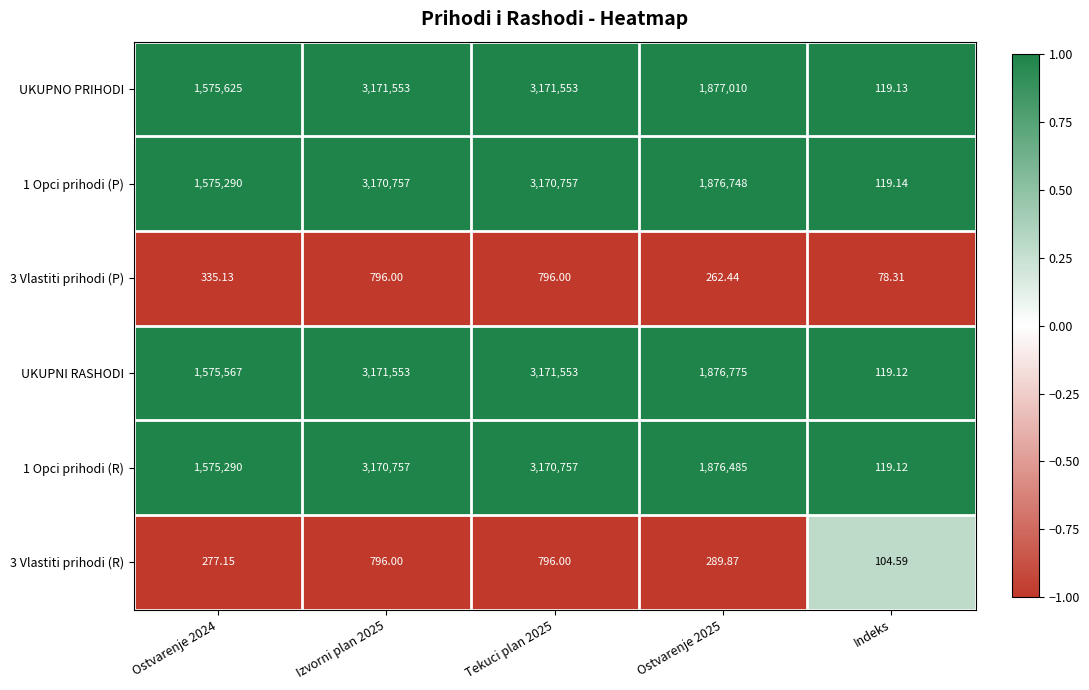

Which series has the largest range (max minus min)?

UKUPNI RASHODI